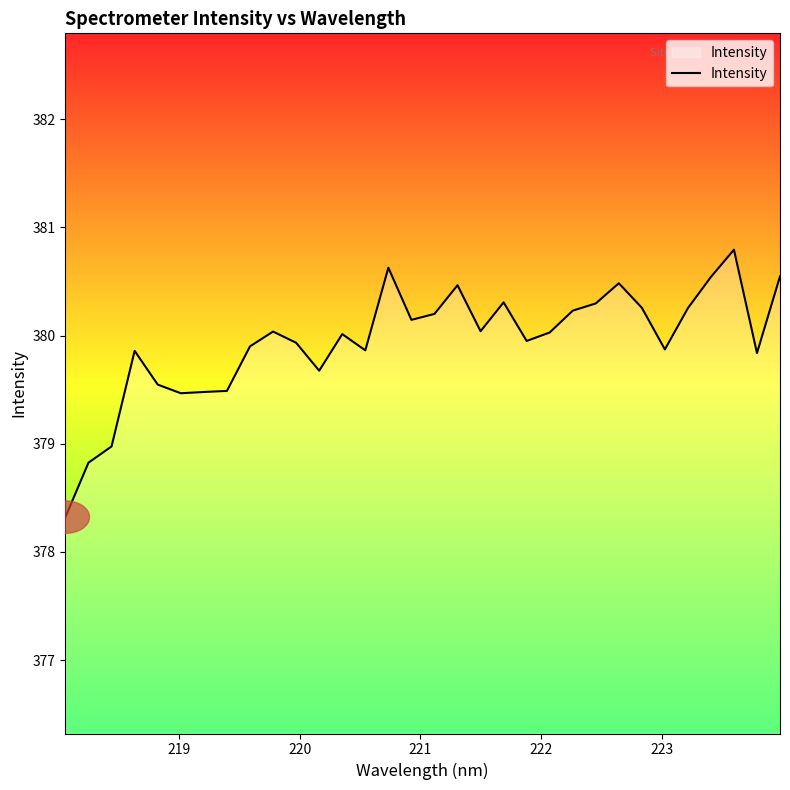

What is the difference between the second highest and second lowest values?

1.8